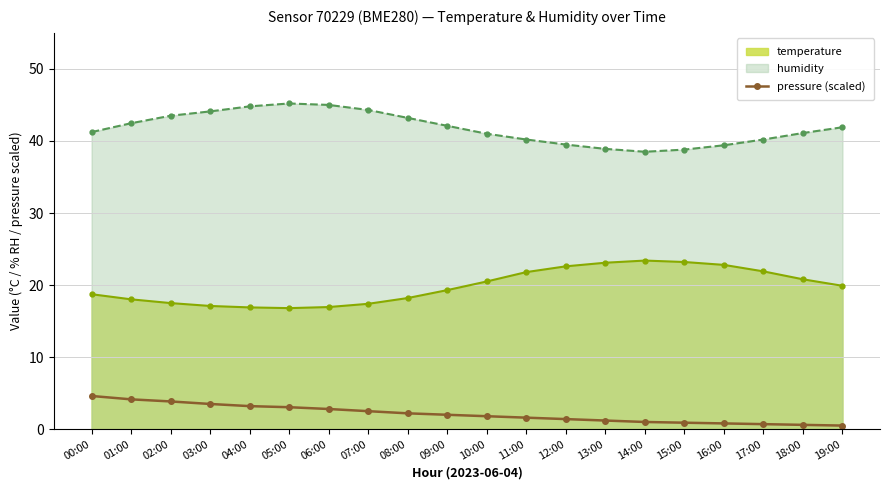

The value of humidity at 18:00 is 13.4. True or false?

False